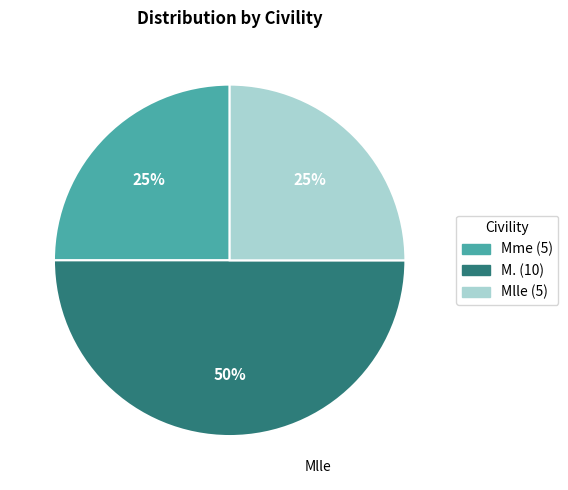

To the nearest percent, what is the difference between the M. and Mme slice percentages?

25%